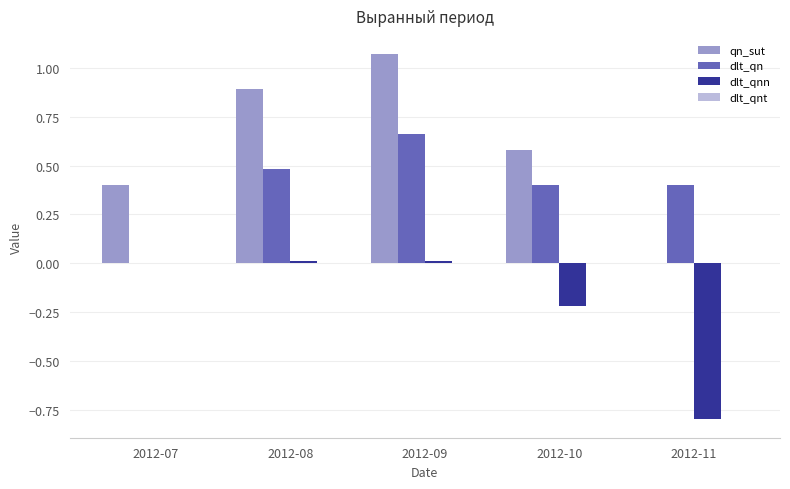

Are the bars horizontal?

No